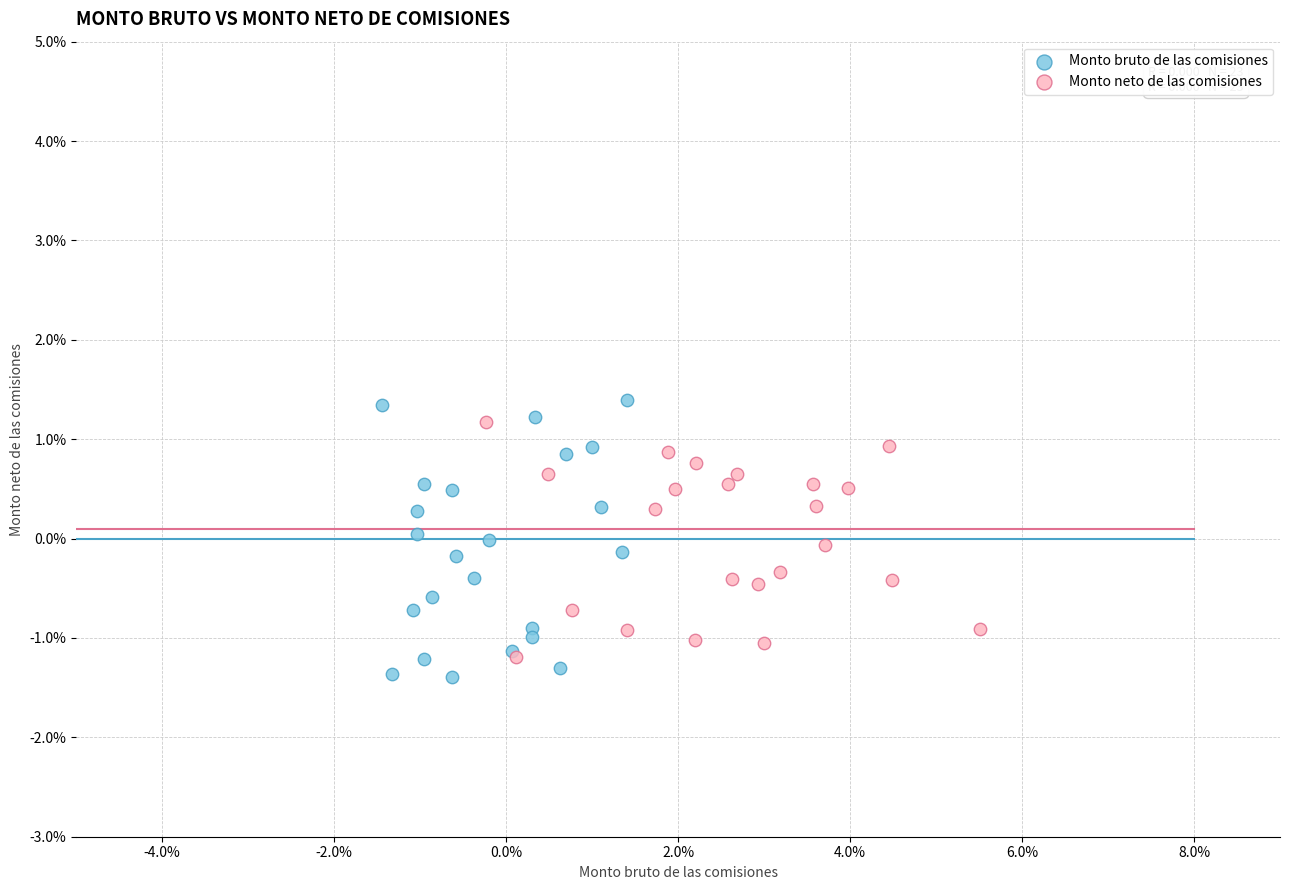

Which series contains the highest Y value?

Monto bruto de las comisiones